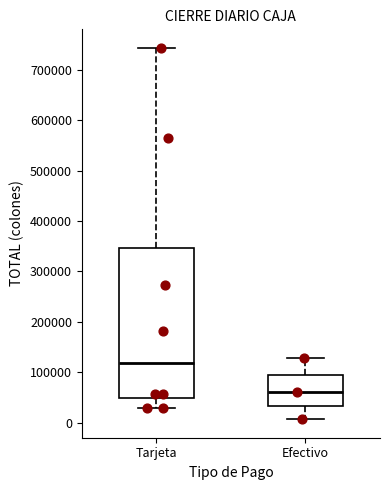

Reading left to right, transcribe this box plot: for each box, give where its median line is, the range the box spans, and where its two whiskers end, as read against the y-axis. The values are not printed on the chart, so give them approximately, as read against the axis.

Tarjeta: median 120000, box 50000 to 350000, whiskers 30000 to 740000
Efectivo: median 60000, box 30000 to 90000, whiskers 10000 to 130000